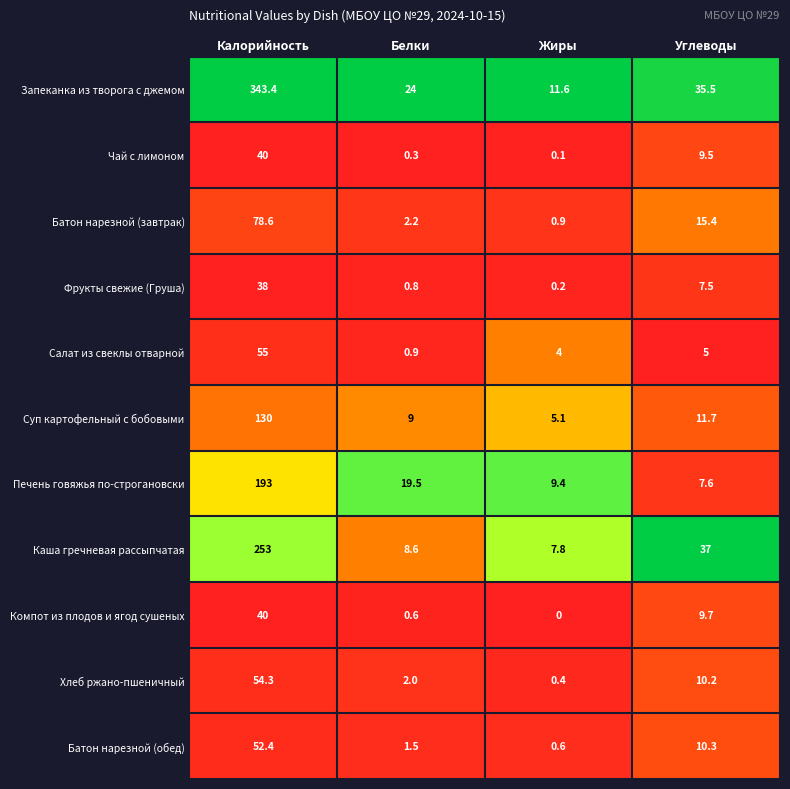

Which series has the largest total across all categories?

Запеканка из творога с джемом